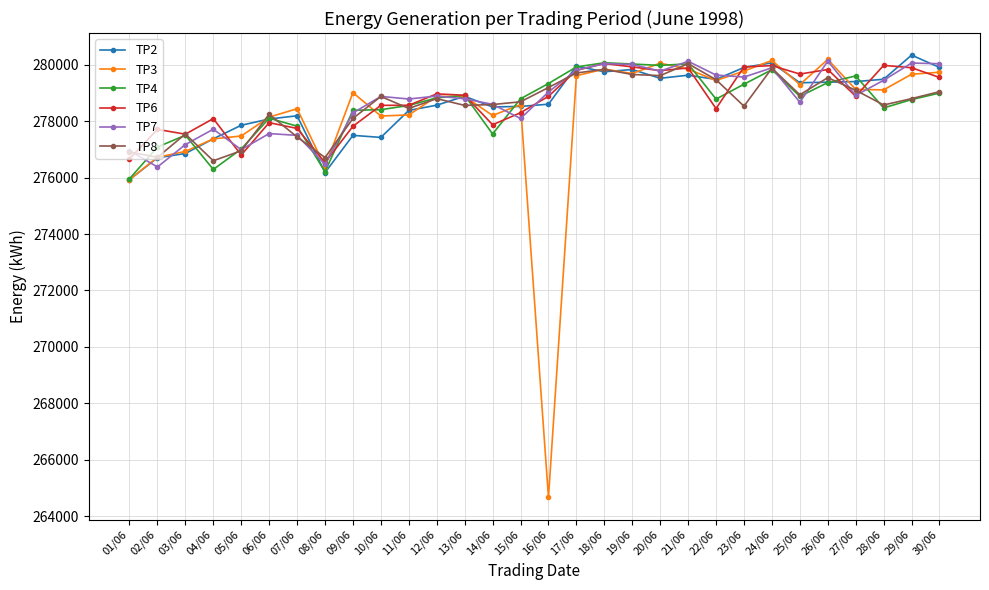

What is the lowest value of the TP2 series?

275926